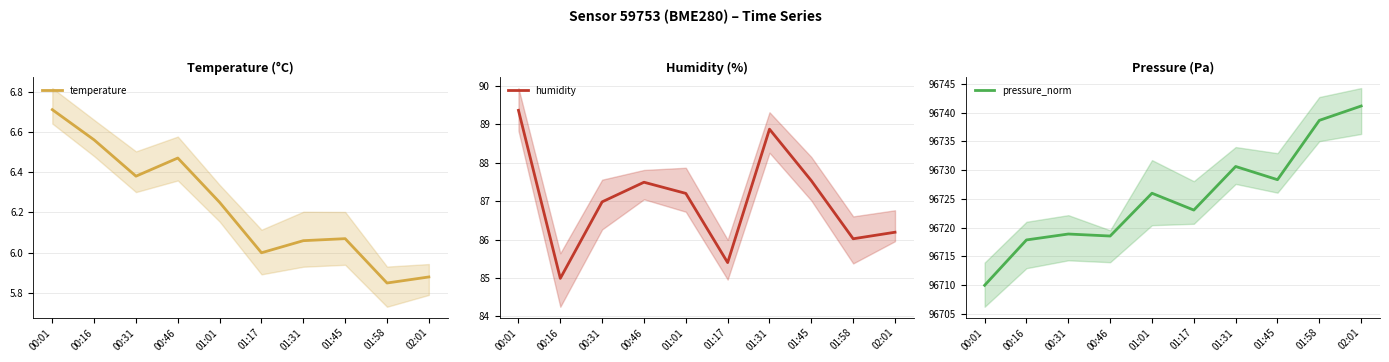

Reading left to right, what are all the values shown in this chart?

temperature: 00:01=6.7	00:16=6.6	00:31=6.4	00:46=6.5	01:01=6.2	01:17=6.0	01:31=6.1	01:45=6.1	01:58=5.8	02:01=5.9
humidity: 00:01=89.4	00:16=85.0	00:31=87.0	00:46=87.5	01:01=87.2	01:17=85.4	01:31=88.9	01:45=87.5	01:58=86.0	02:01=86.2
pressure_norm: 00:01=96709.9	00:16=96717.9	00:31=96718.9	00:46=96718.5	01:01=96726.0	01:17=96723.1	01:31=96730.6	01:45=96728.3	01:58=96738.7	02:01=96741.2